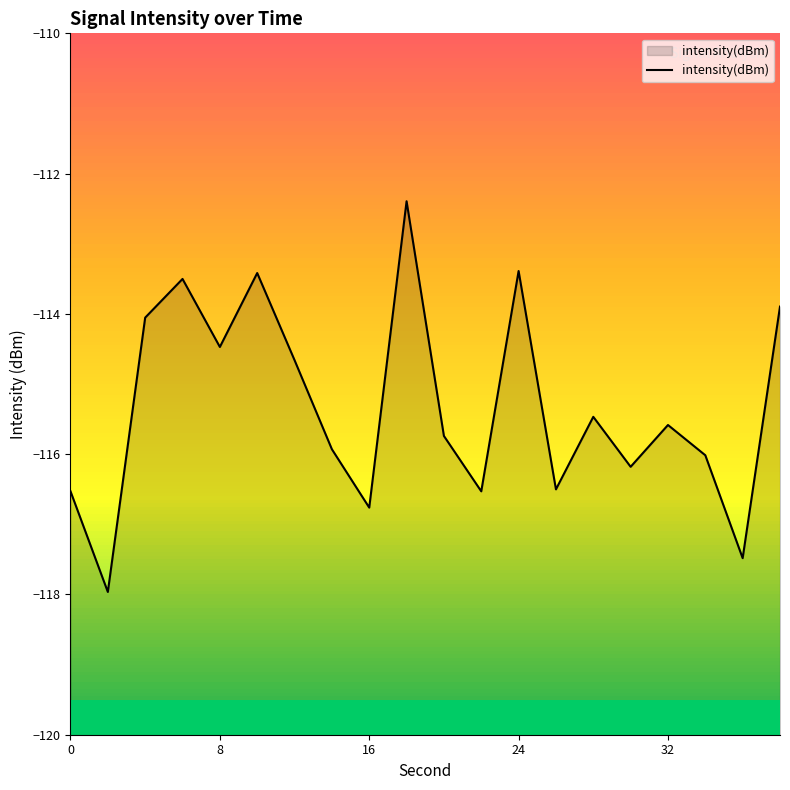

What value does the data have at 8?

-114.5